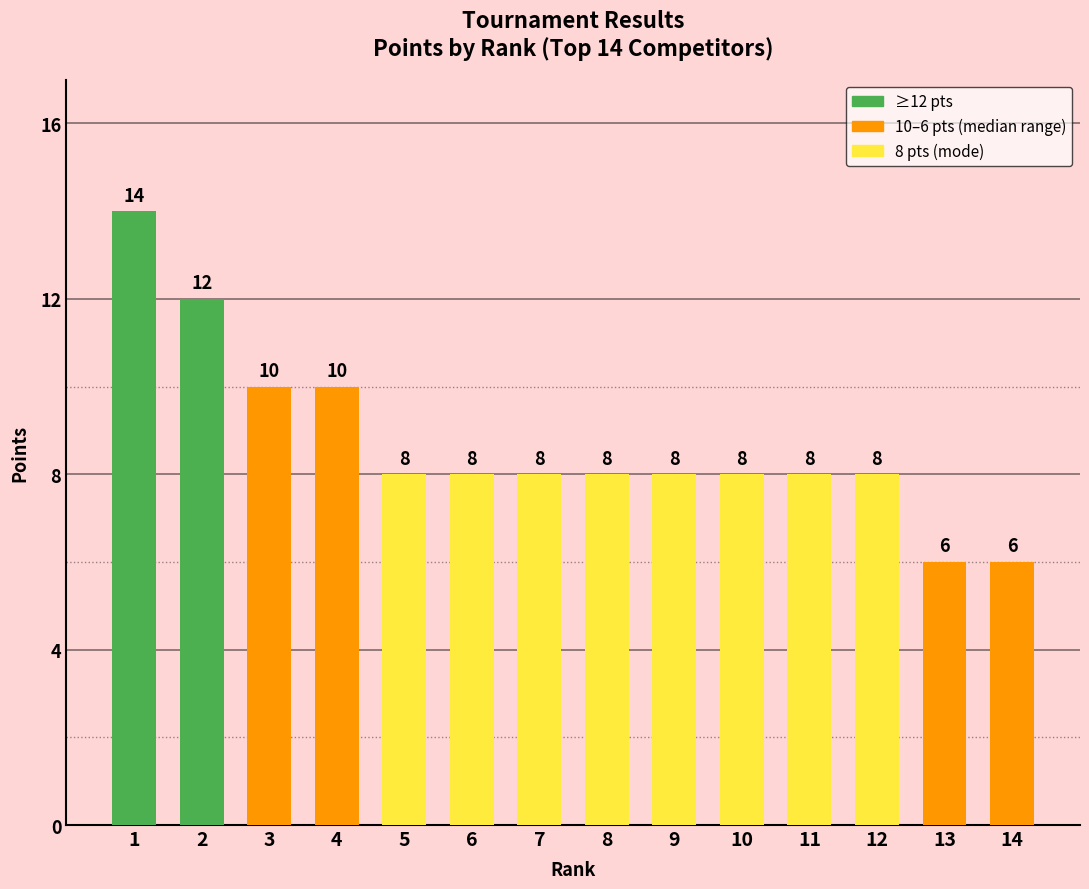

The chart shows a value of 8 at 8. True or false?

True